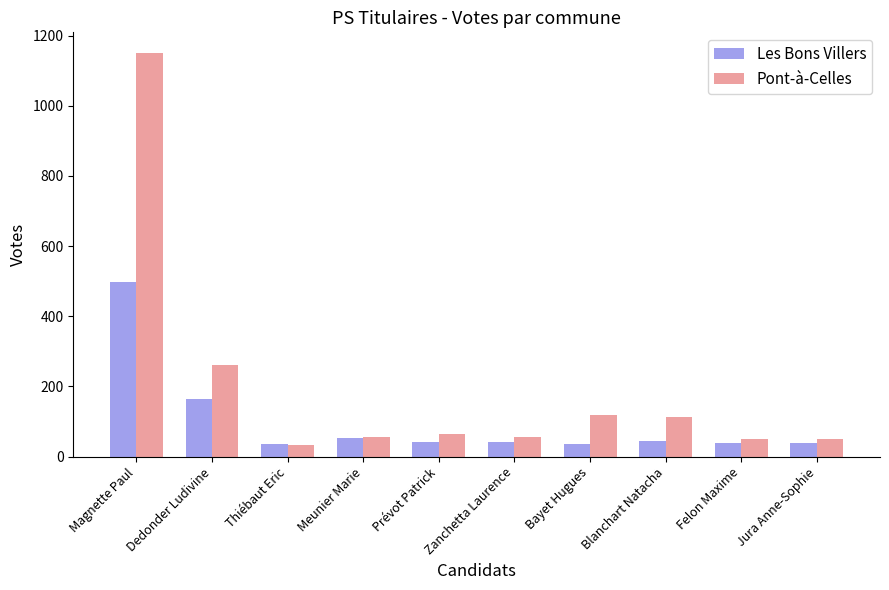

Rank the series by their maximum value, from highest to lowest.

Pont-à-Celles, Les Bons Villers